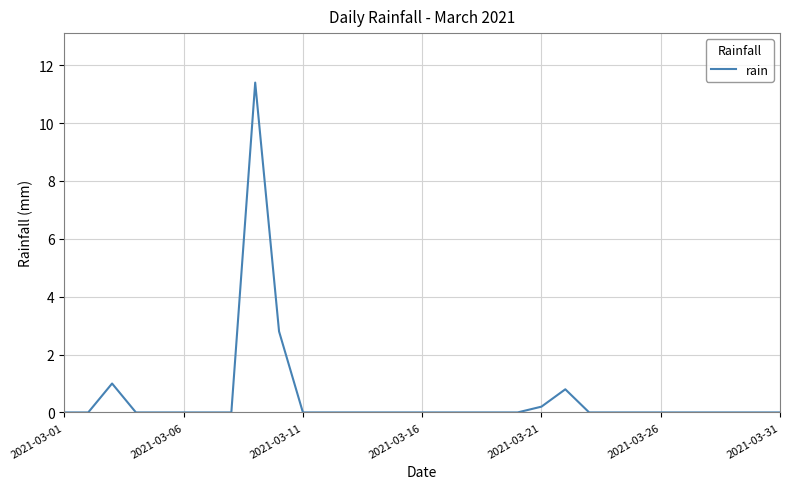

What is the maximum value shown in the chart?

11.4